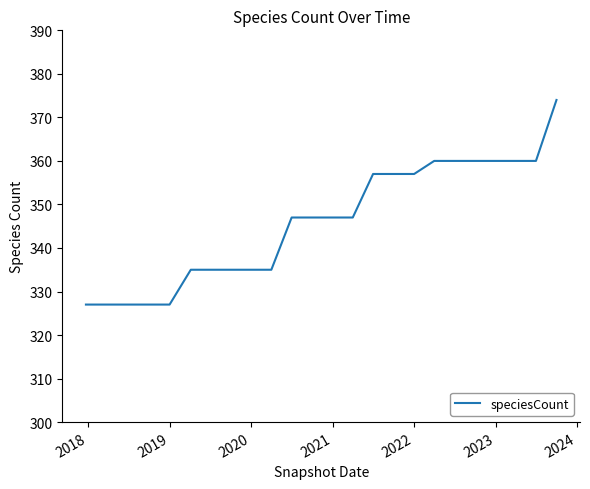

What is the sum of all values?

8303